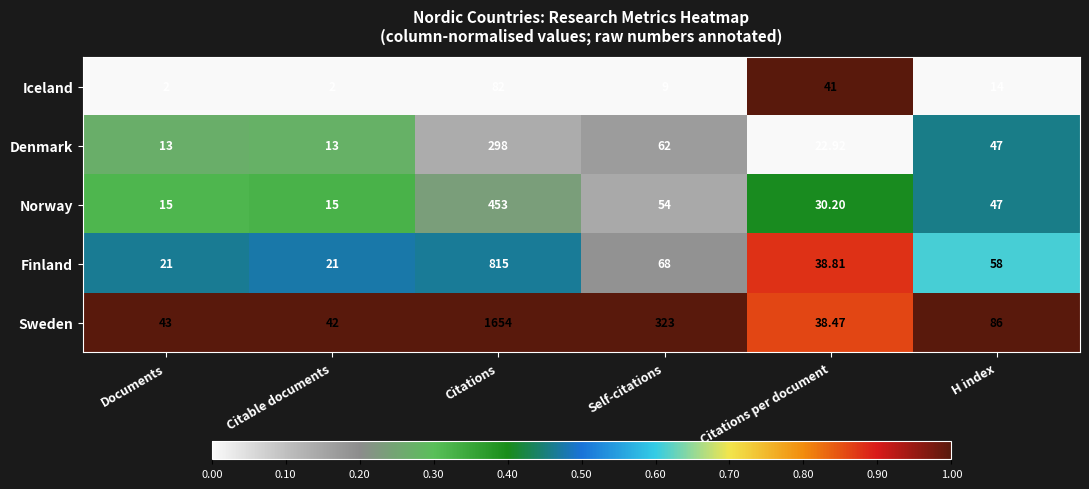

Which category has the highest value across all series?

Citations